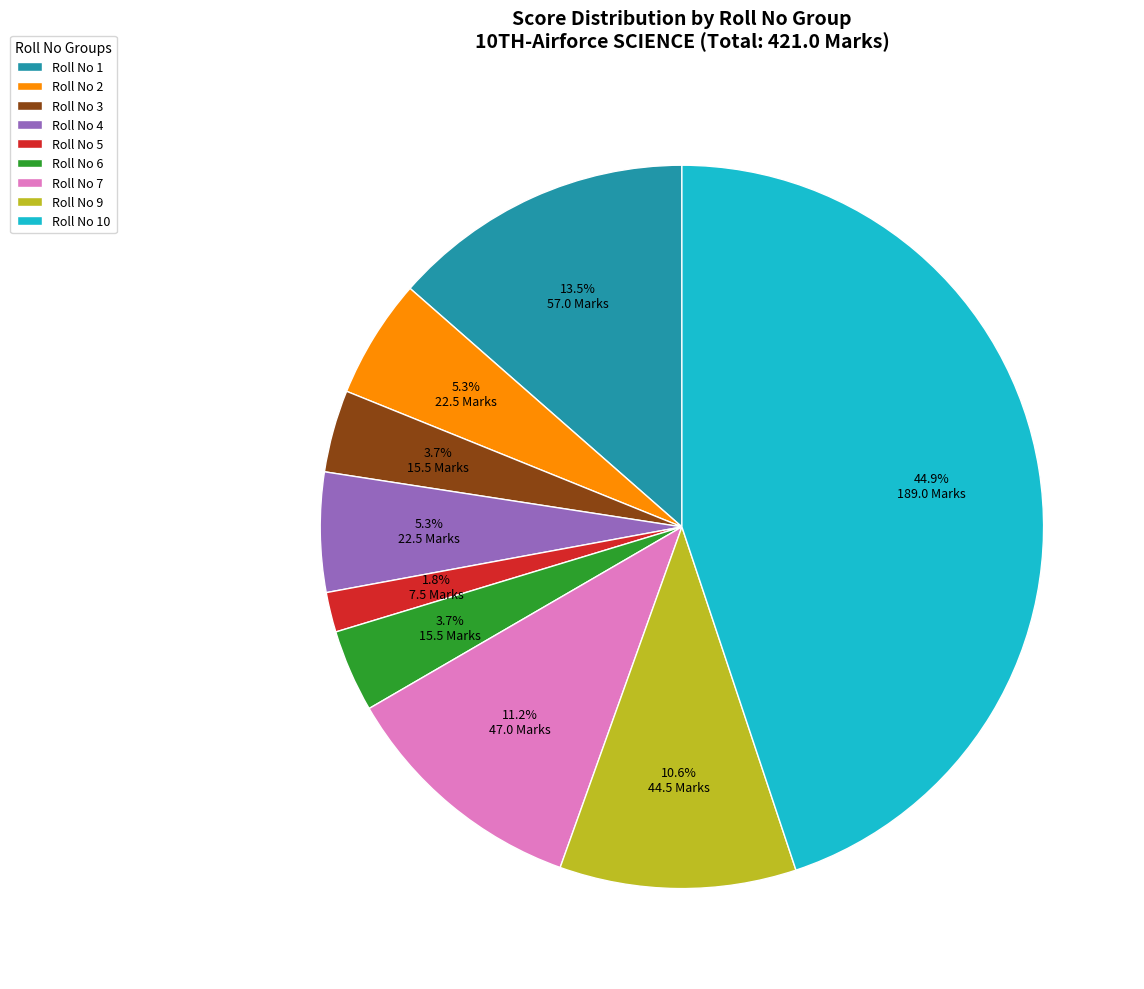

Do Roll No 9 and Roll No 2 together represent more than half of the pie?

No